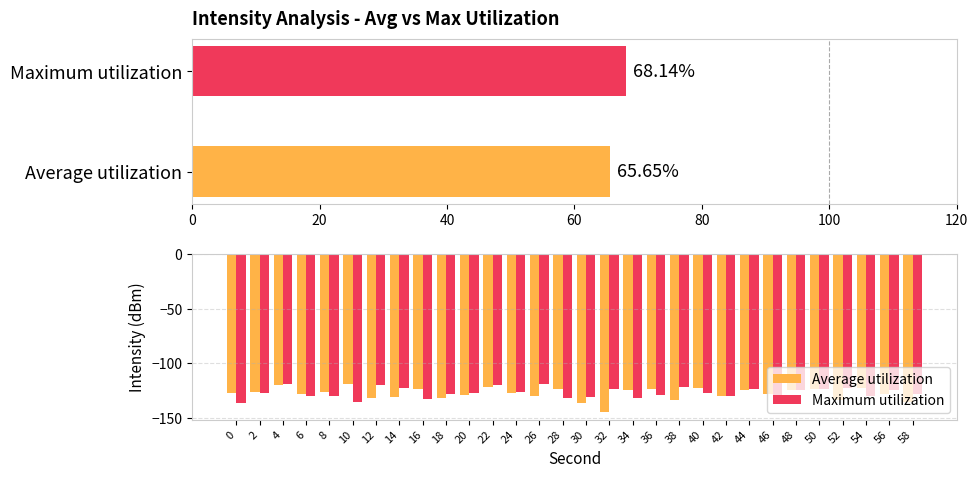

Reading left to right, transcribe all the data shown in this chart.

Average utilization: -127.3	-126.1	-120.0	-128.1	-125.8	-118.7	-131.7	-130.6	-123.2	-131.4	-128.8	-121.3	-126.8	-129.7	-123.2	-135.9	-144.5	-124.2	-123.6	-133.7	-123.0	-129.5	-124.5	-127.8	-124.1	-123.9	-133.8	-122.3	-127.7	-135.3
Maximum utilization: -136.2	-127.0	-119.0	-129.8	-130.3	-135.0	-119.6	-122.6	-132.5	-128.2	-127.3	-120.0	-125.8	-118.7	-131.7	-130.6	-123.2	-131.4	-128.8	-121.3	-126.8	-129.7	-123.2	-135.9	-124.2	-123.6	-123.0	-129.5	-124.5	-127.8